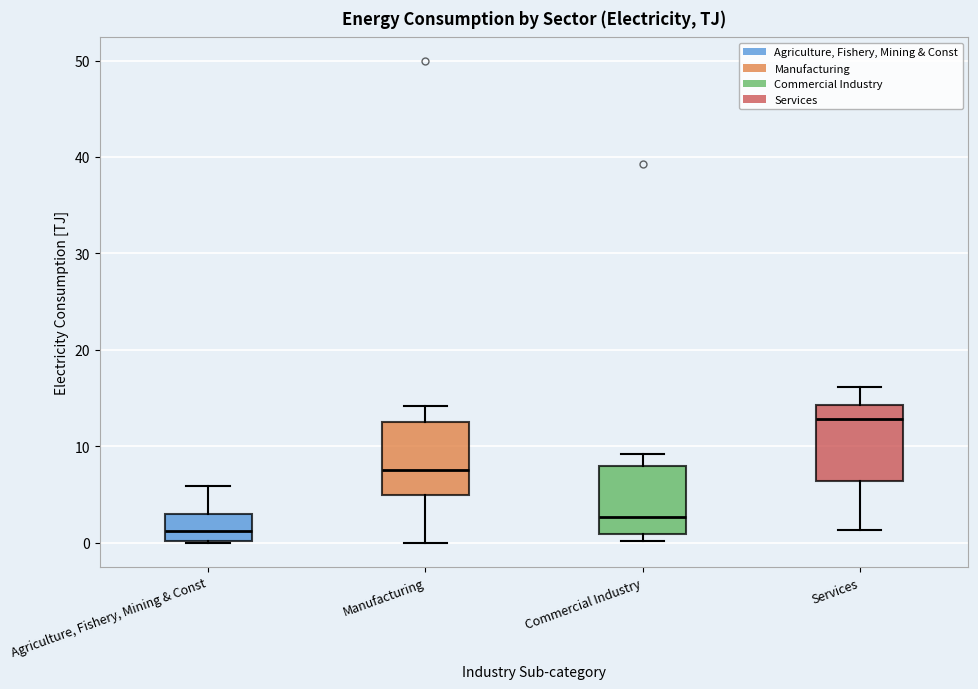

Where does the median line of the box for Services sit on the y-axis? The values are not printed on the chart, so give them approximately, as read against the axis.

13